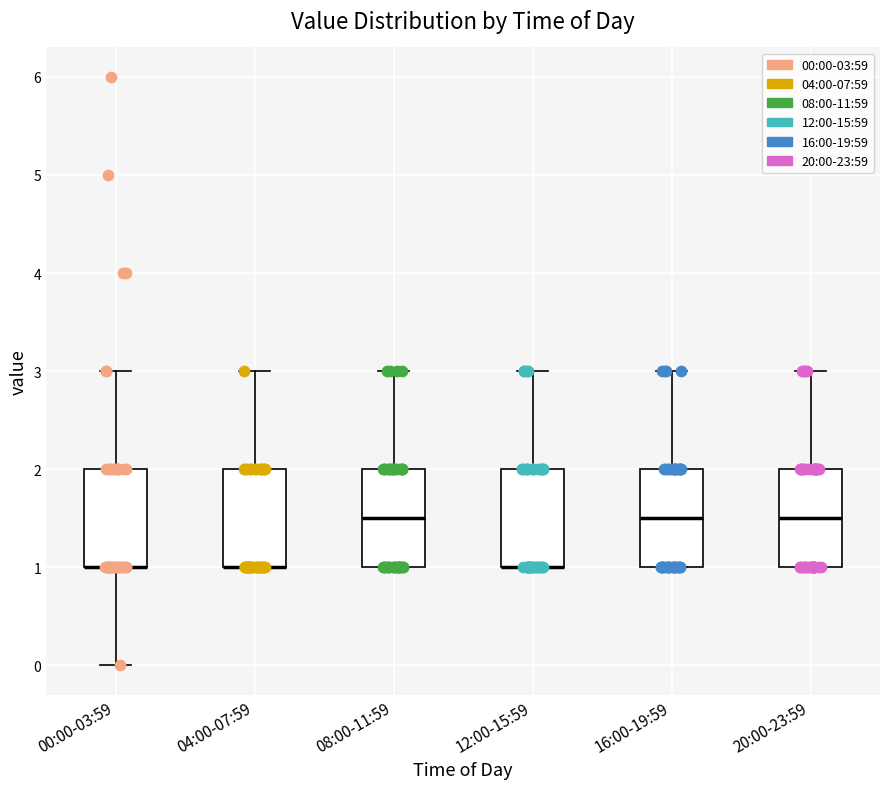

Reading left to right, transcribe this box plot: for each box, give where its median line is, the range the box spans, and where its two whiskers end, as read against the y-axis. The values are not printed on the chart, so give them approximately, as read against the axis.

00:00-03:59: median 1.0 (drawn on the box's lower edge), box 1.0 to 2.0, whiskers 0.0 to 3.0
04:00-07:59: median 1.0 (drawn on the box's lower edge), box 1.0 to 2.0, whiskers 1.0 to 3.0
08:00-11:59: median 1.5, box 1.0 to 2.0, whiskers 1.0 to 3.0
12:00-15:59: median 1.0 (drawn on the box's lower edge), box 1.0 to 2.0, whiskers 1.0 to 3.0
16:00-19:59: median 1.5, box 1.0 to 2.0, whiskers 1.0 to 3.0
20:00-23:59: median 1.5, box 1.0 to 2.0, whiskers 1.0 to 3.0